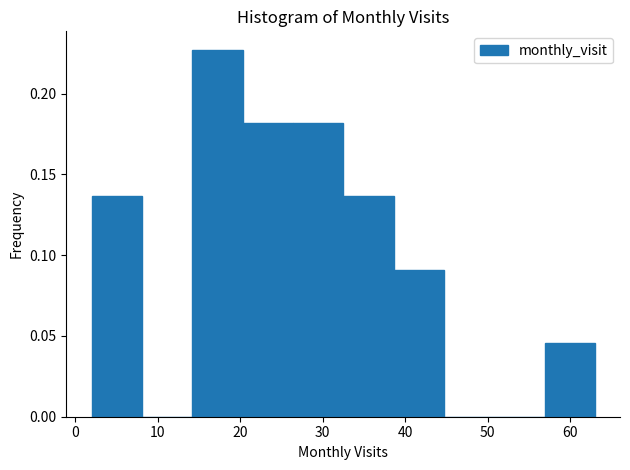

Reading left to right, transcribe this chart: for each bar, give the range it covers on the x-axis and its height. Neither the bar edges nor the heights are printed on the chart, so give them approximately, as read against the axes.

2.0 to 8.1: 0.135
8.1 to 14.2: 0
14.2 to 20.3: 0.225
20.3 to 26.4: 0.180
26.4 to 32.5: 0.180
32.5 to 38.6: 0.135
38.6 to 44.7: 0.090
44.7 to 50.8: 0
50.8 to 56.9: 0
56.9 to 63.0: 0.045